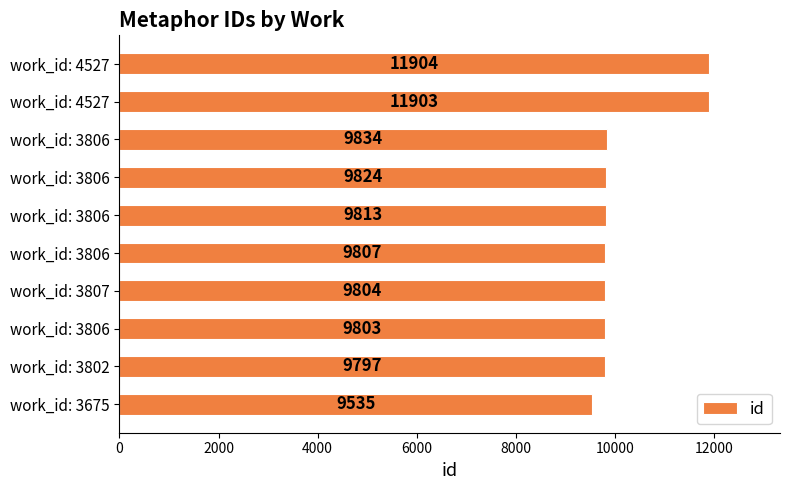

How many categories are shown in the chart?

10